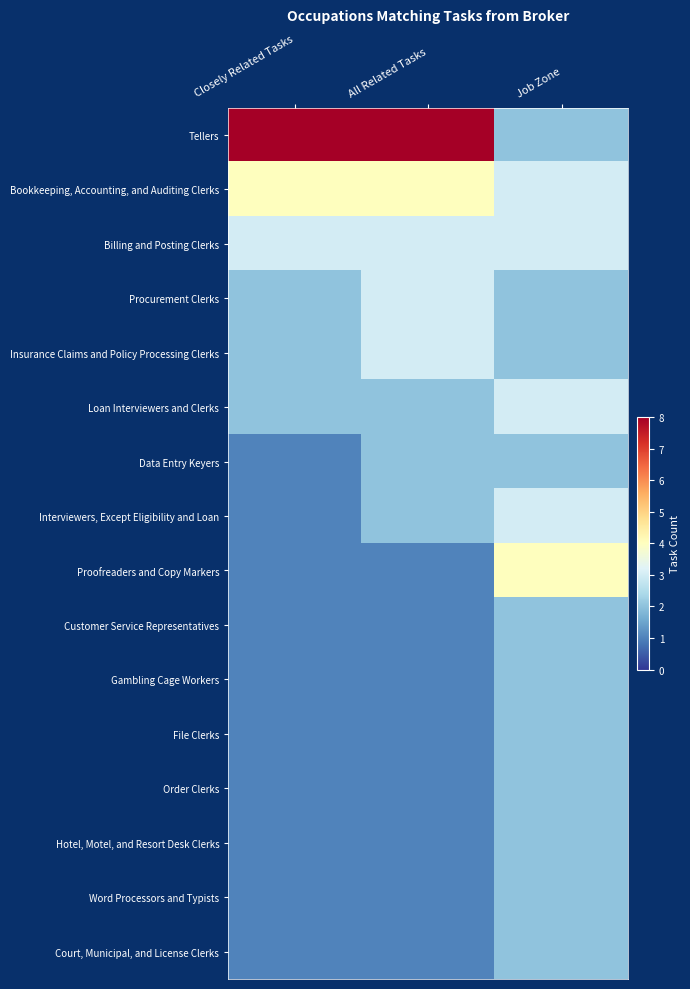

Which category has the highest value across all series?

Closely Related Tasks